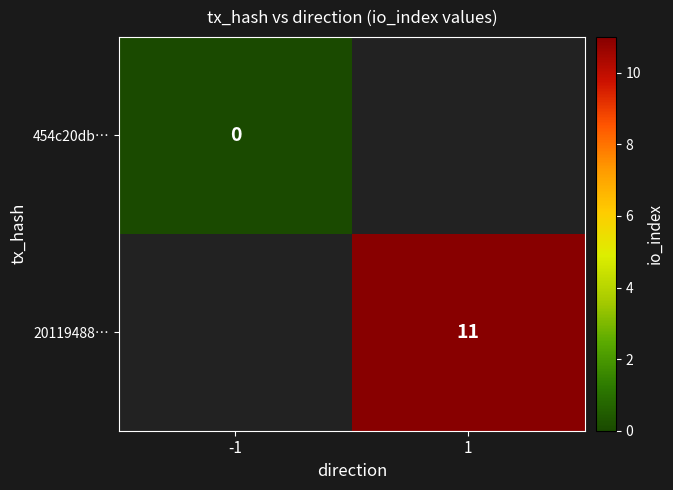

Is it true that 20119488… equals 11 at 1?

True